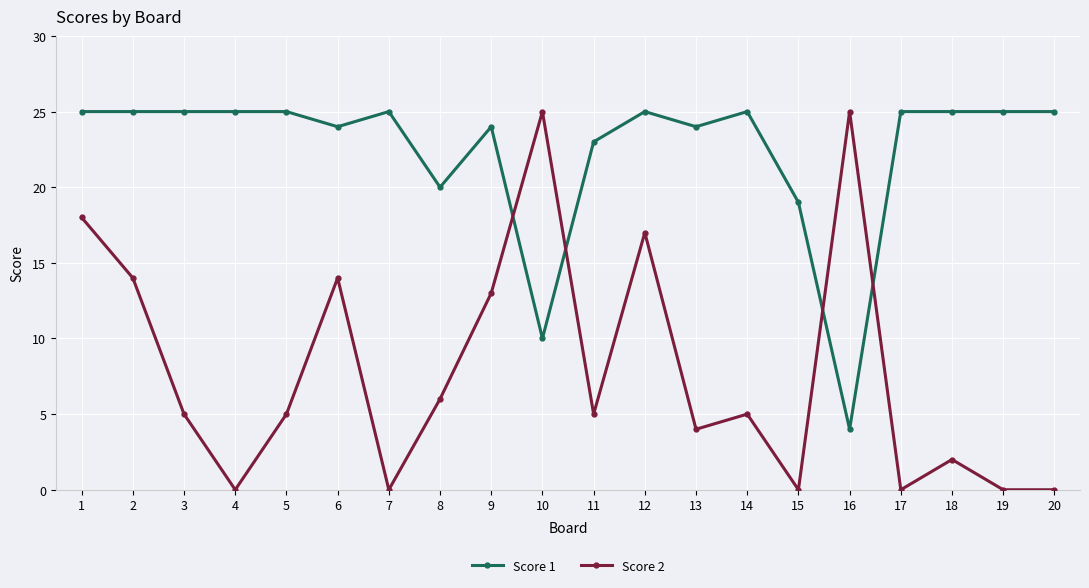

Where is Score 1 nearest to the value 14?

10